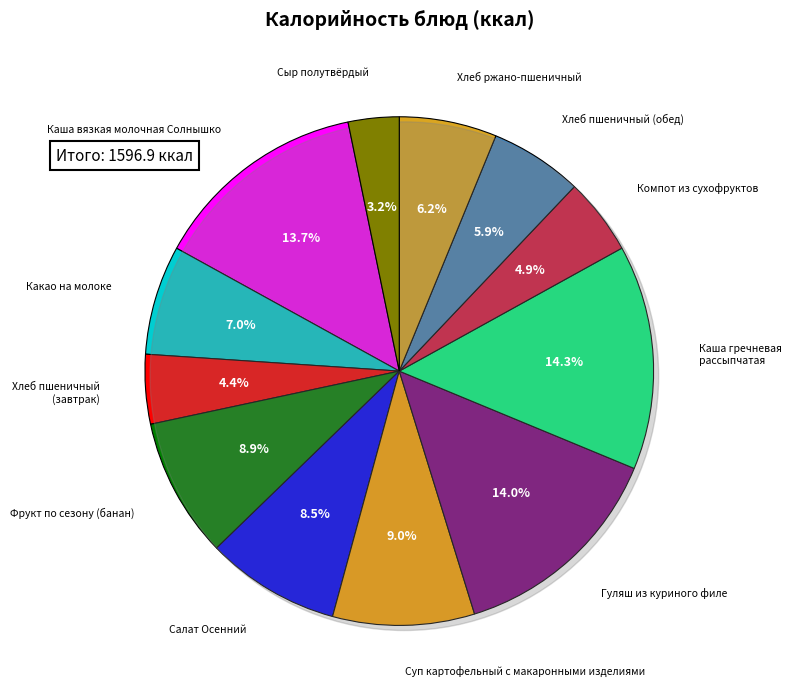

To the nearest percent, what is the average slice percentage?

8%